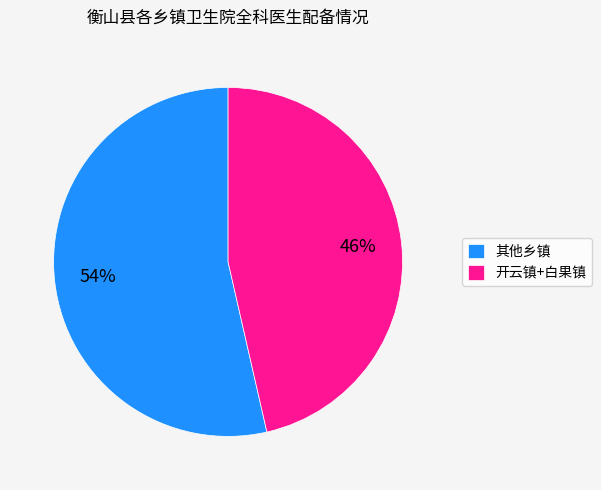

How many slices are in this pie chart?

2